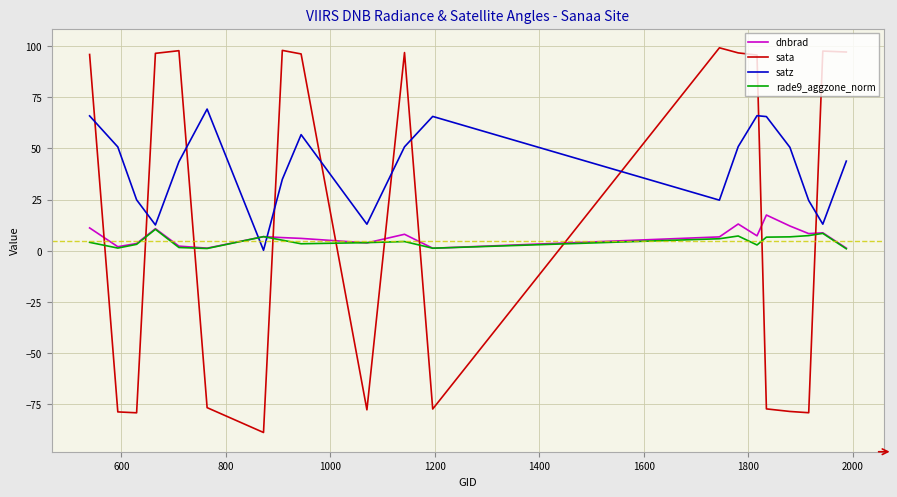

How many times do sata and dnbrad cross each other?

10